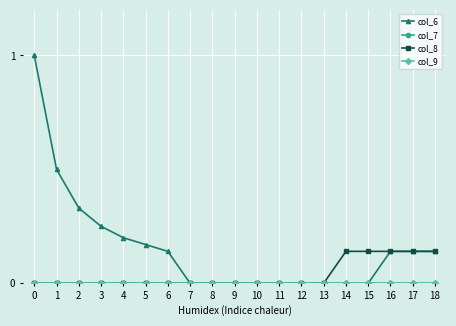

Does the chart have visible grid lines?

Yes